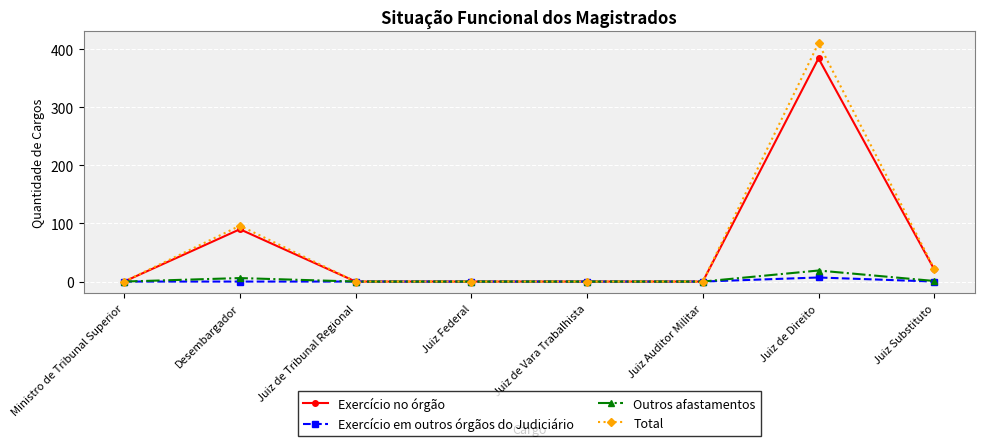

True or false: Outros afastamentos has a value of 19 at Juiz de Direito.

True